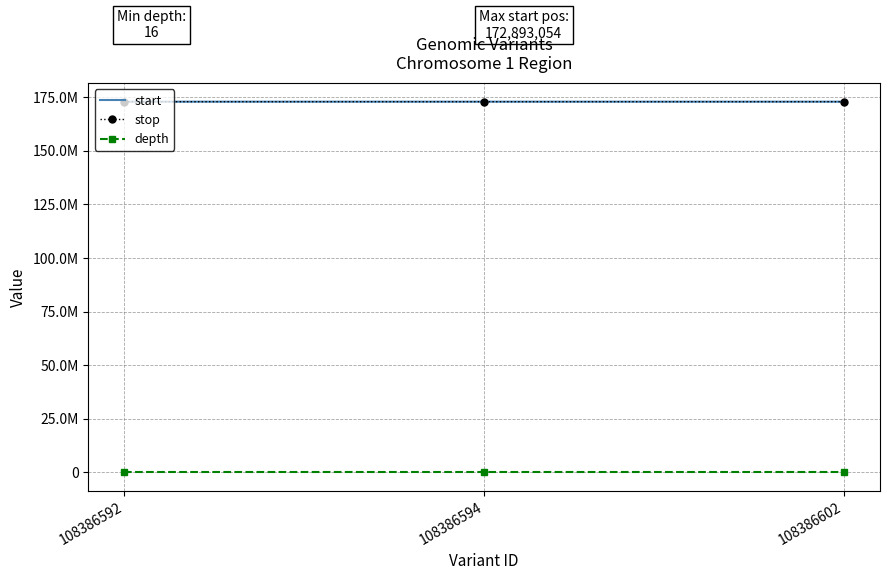

What are all the series names shown in the legend?

start, stop, depth